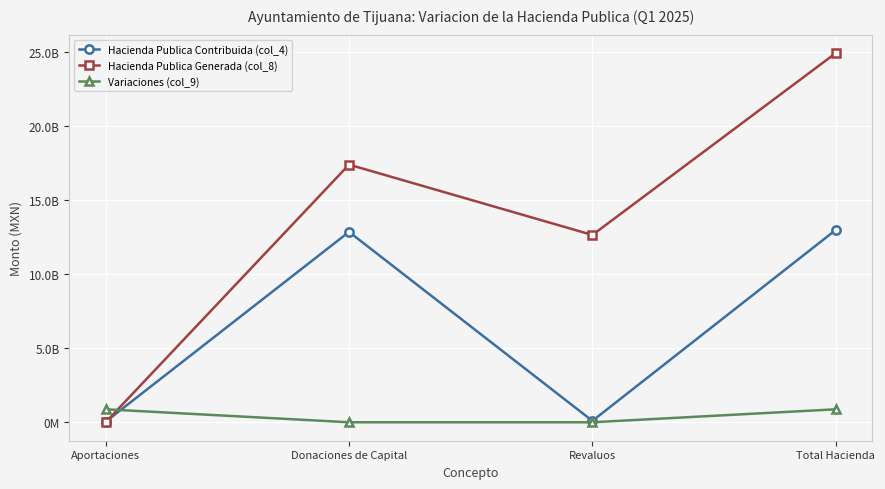

How many interior local peaks does the Hacienda Publica Contribuida (col_4) series have?

1